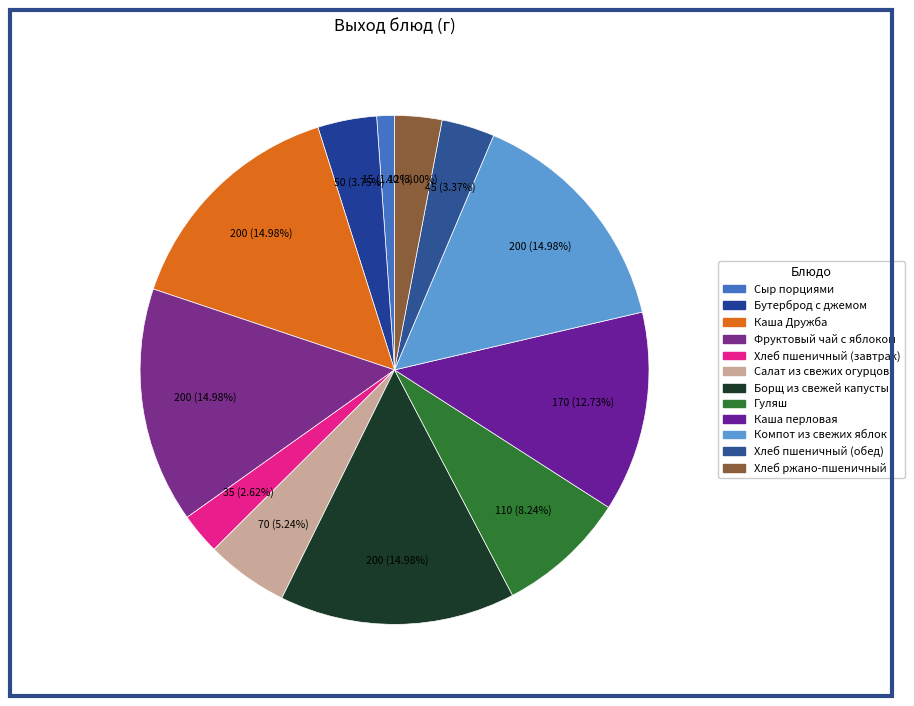

What is the change in value from Сыр порциями to Компот из свежих яблок?

+185